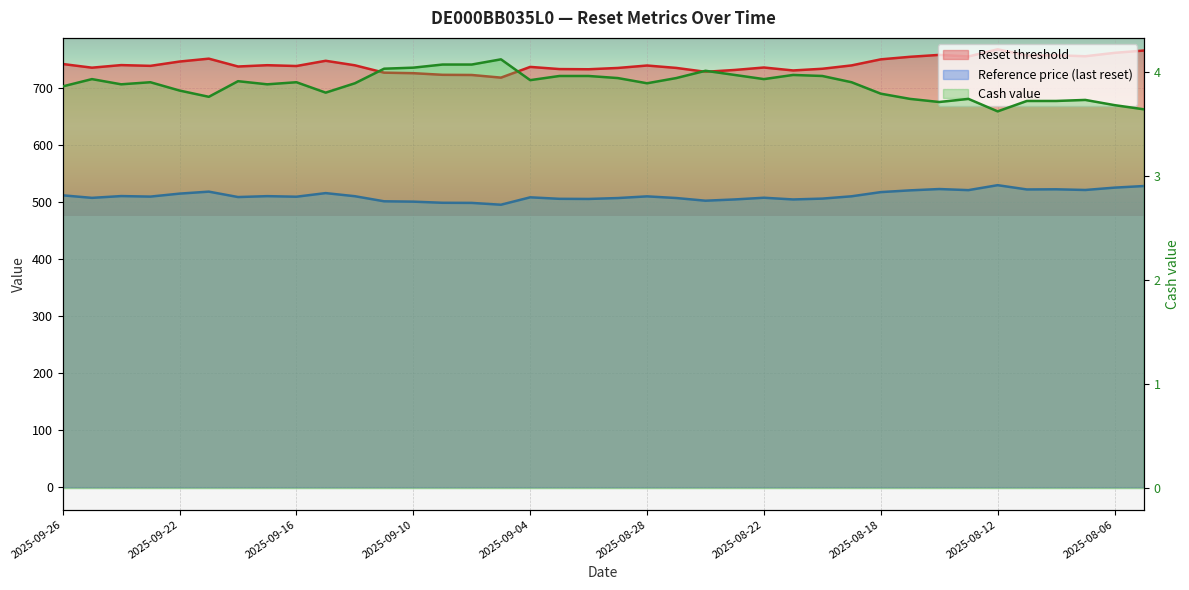

Is it true that Reset threshold equals 717.8 at 2025-09-05?

True